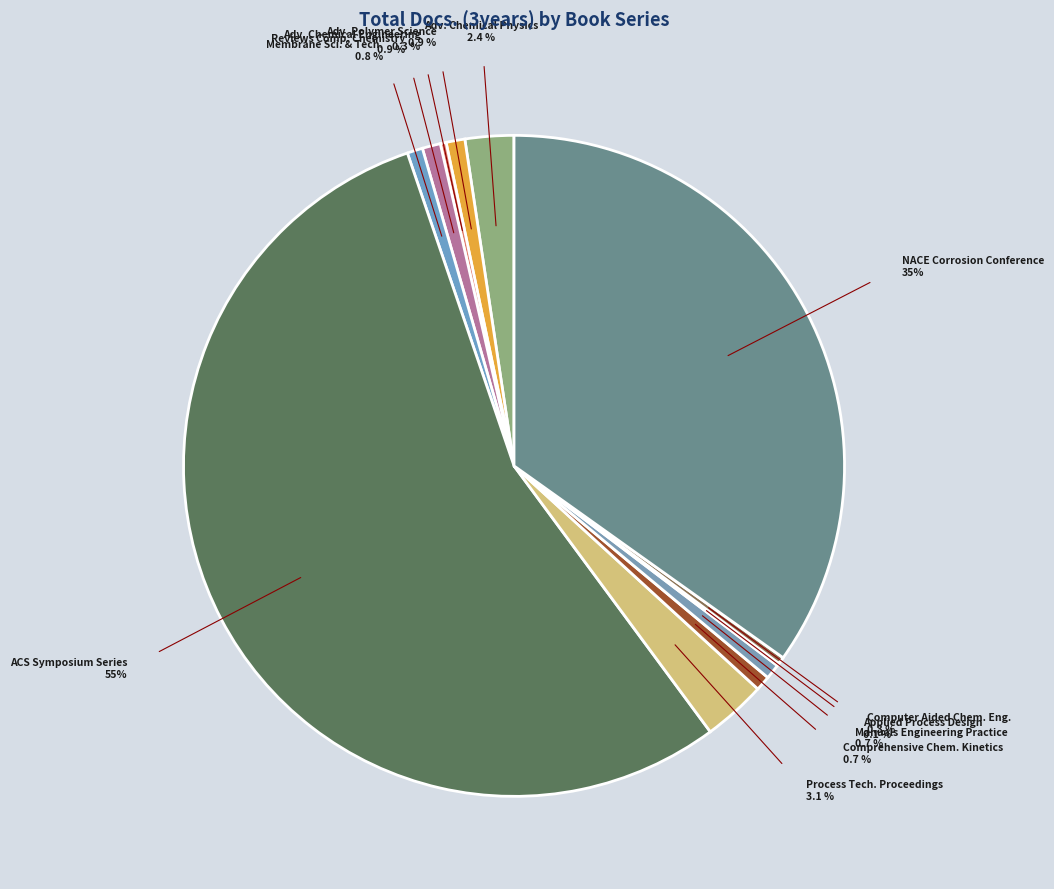

Is there any slice that represents more than half of the pie?

Yes